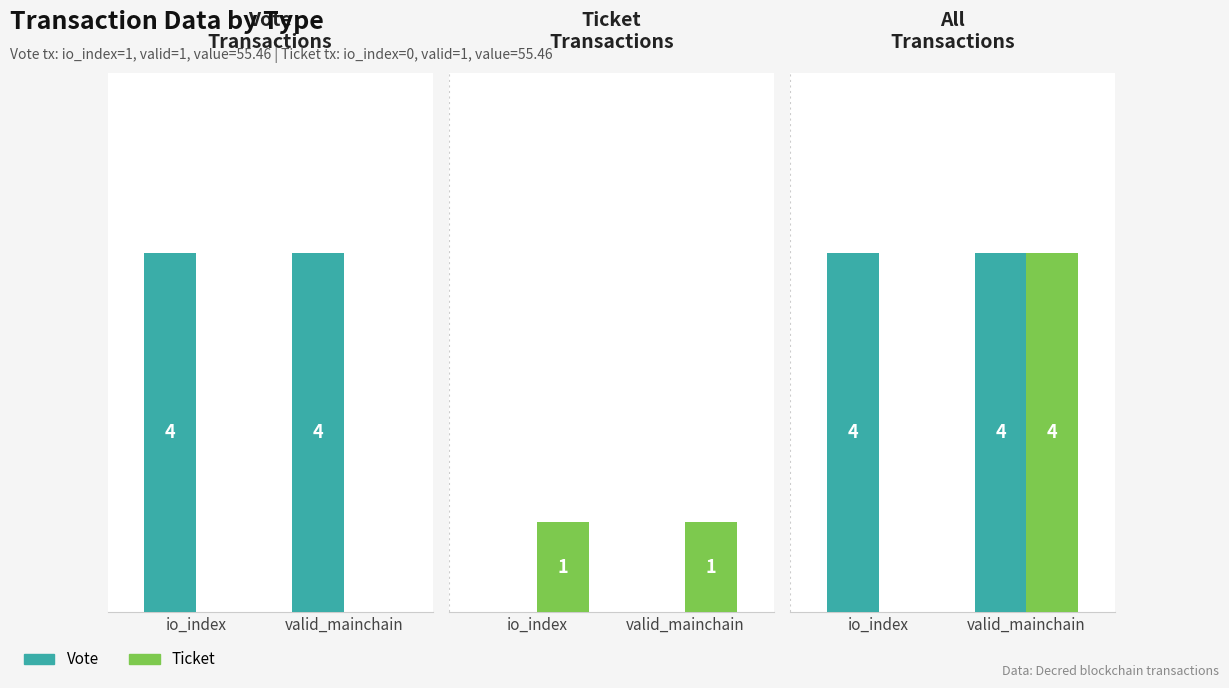

Which series has the widest spread of values?

Ticket